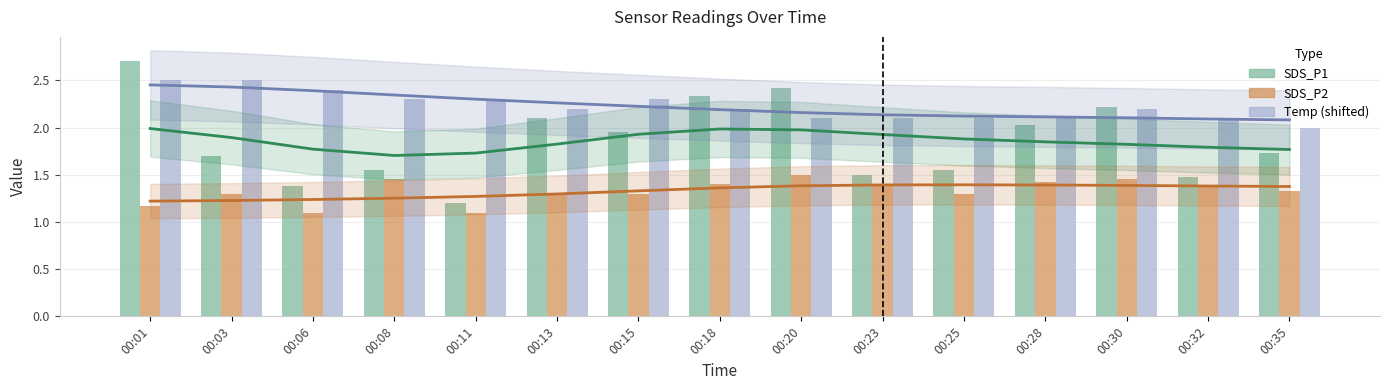

True or false: SDS_P2 has a value of 2.5 at 00:23.

False